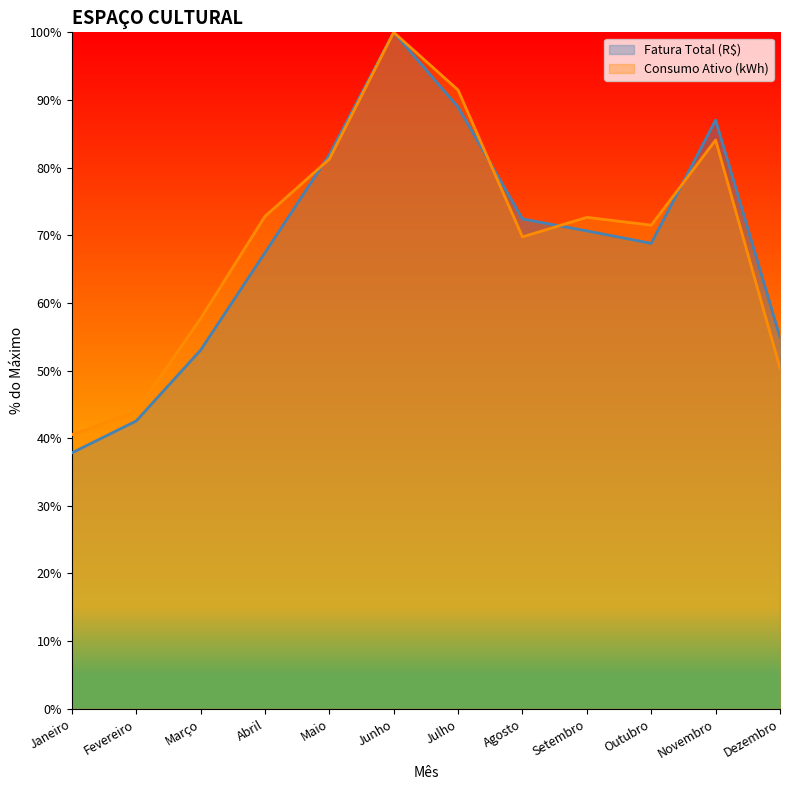

True or false: Consumo Ativo (kWh) and Fatura Total (R$) cross at least once.

True